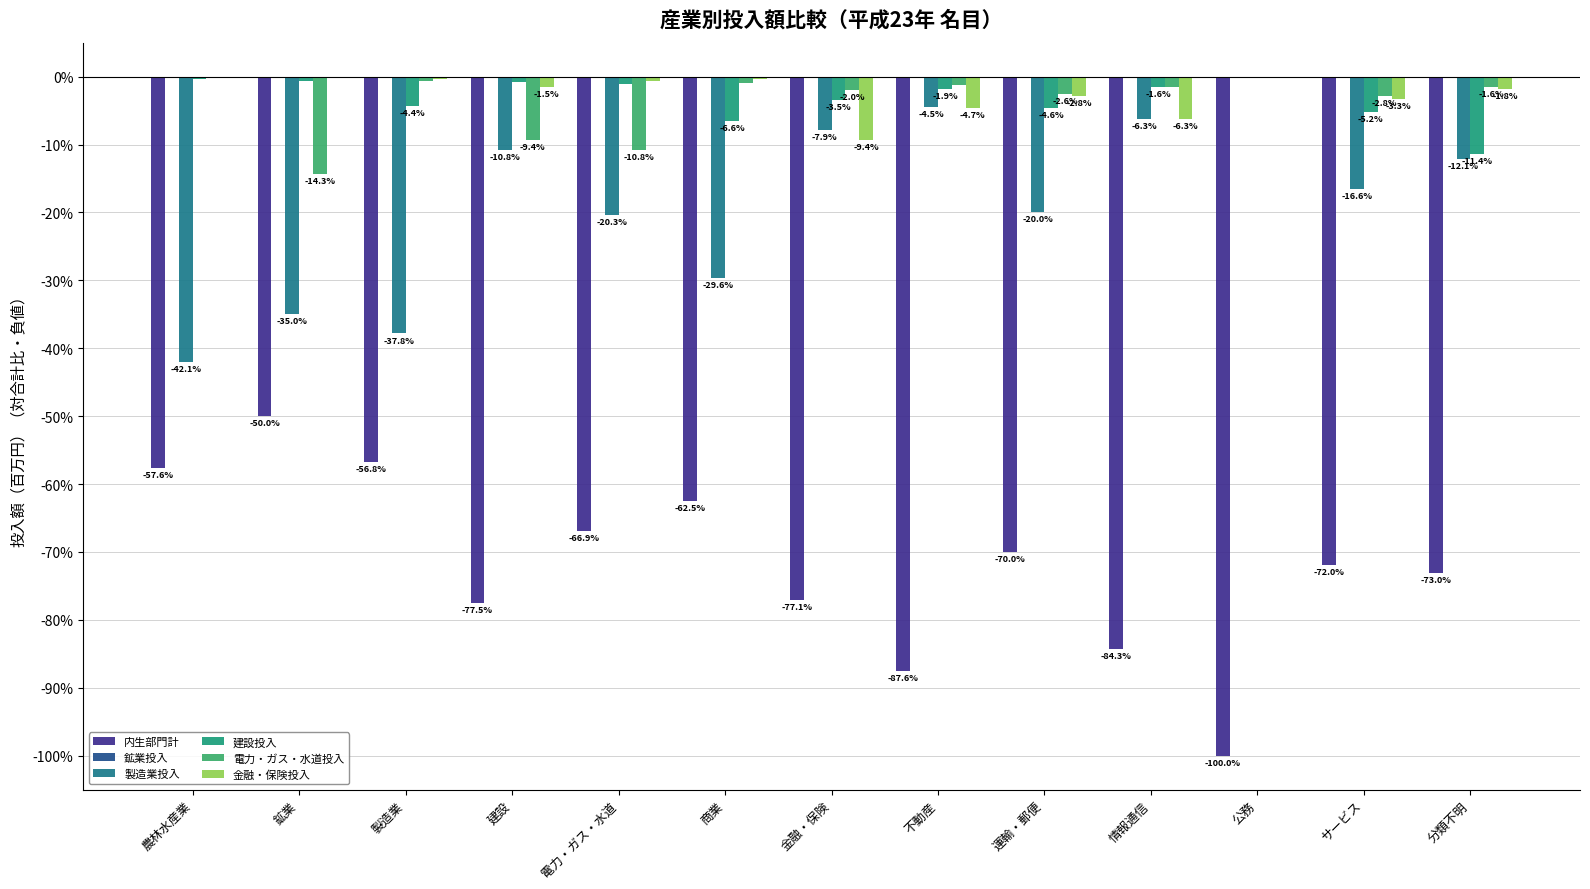

Is the value of 電力・ガス・水道投入 at 運輸・郵便 greater than the value of 建設投入 at 運輸・郵便?

Yes